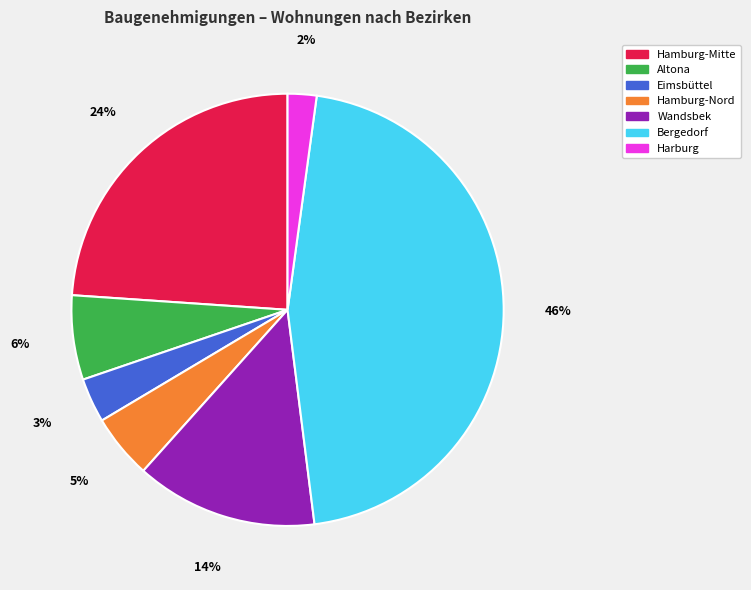

The Altona slice represents 6% of the pie. True or false?

True